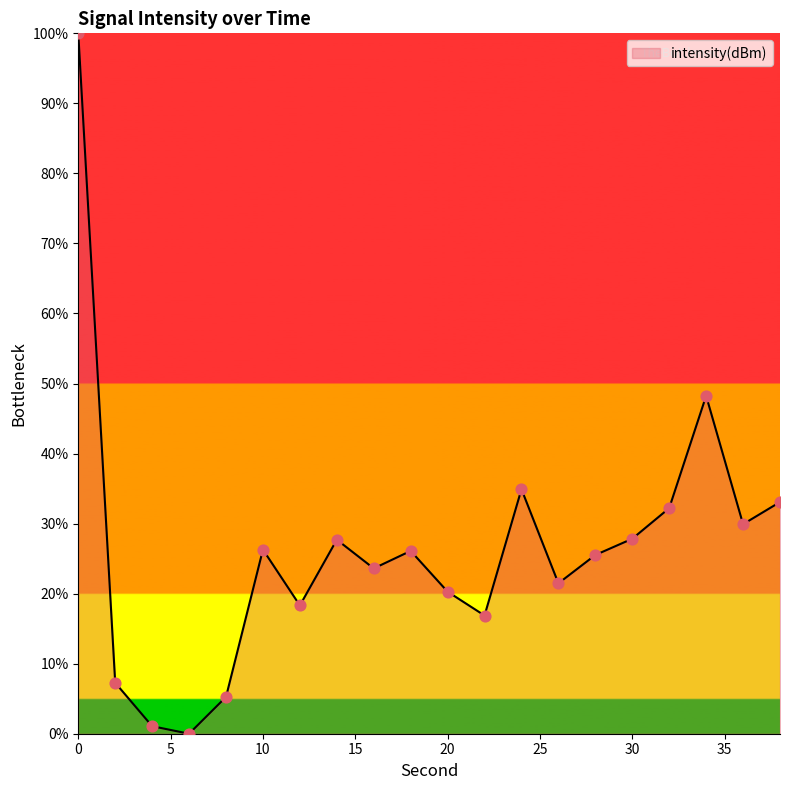

What is the greatest value displayed?

100.0